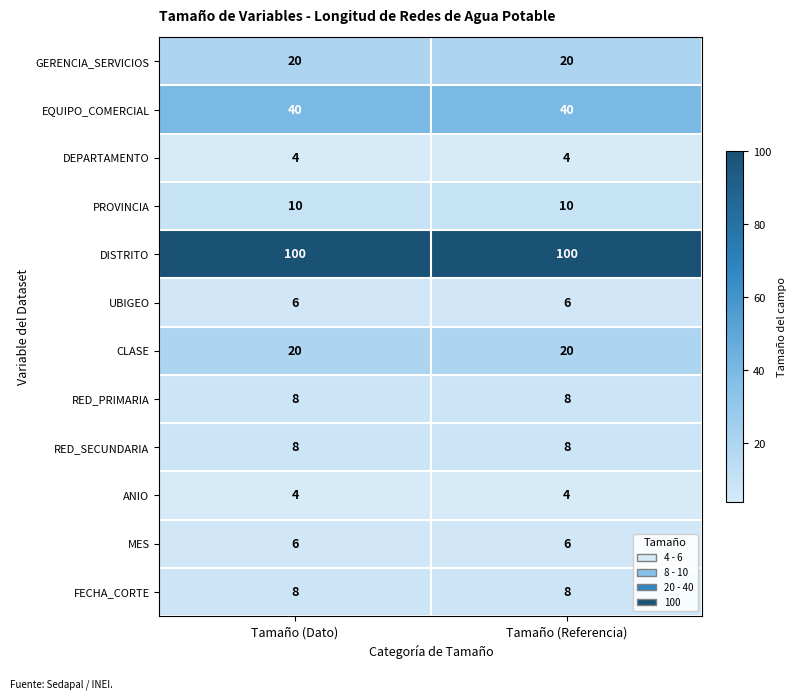

What is the total value across all series at Tamaño (Referencia)?

234